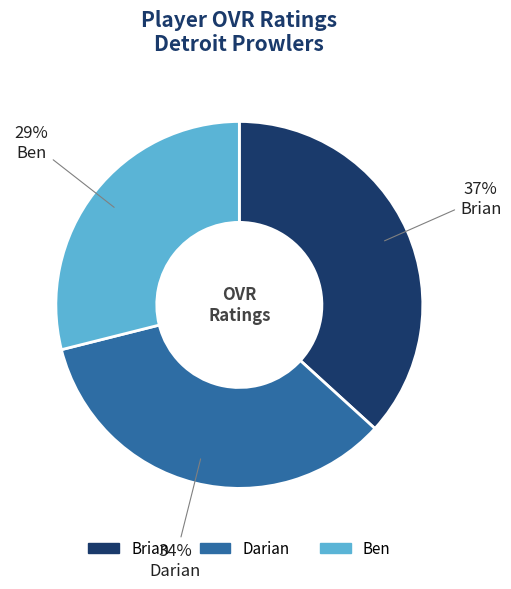

Rank the categories by value from highest to lowest.

Brian, Darian, Ben